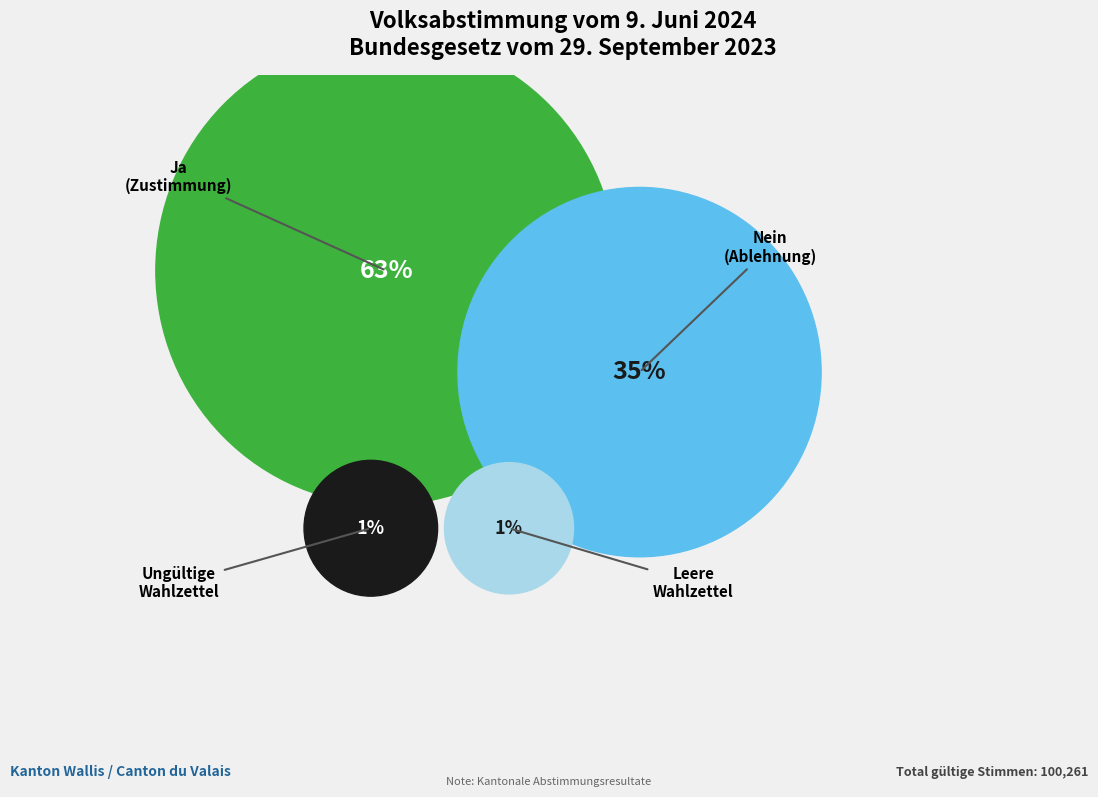

To the nearest percent, what is the difference between the Nein and Ja slice percentages?

28%